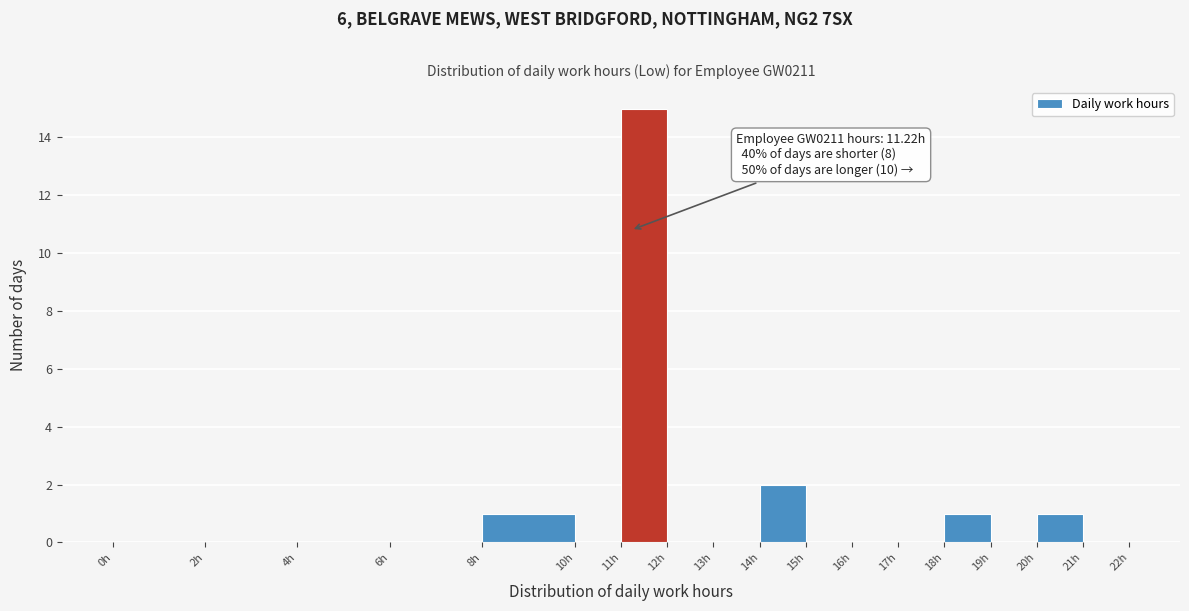

Which range on the x-axis has the tallest bar?

11 to 12